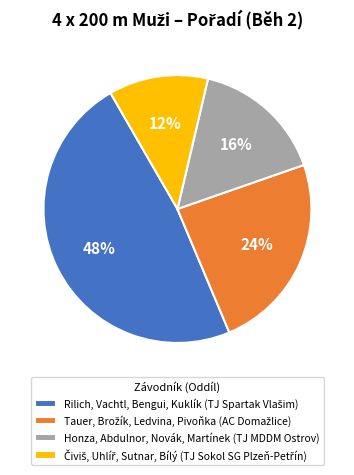

To the nearest percent, what is the average slice percentage?

25%